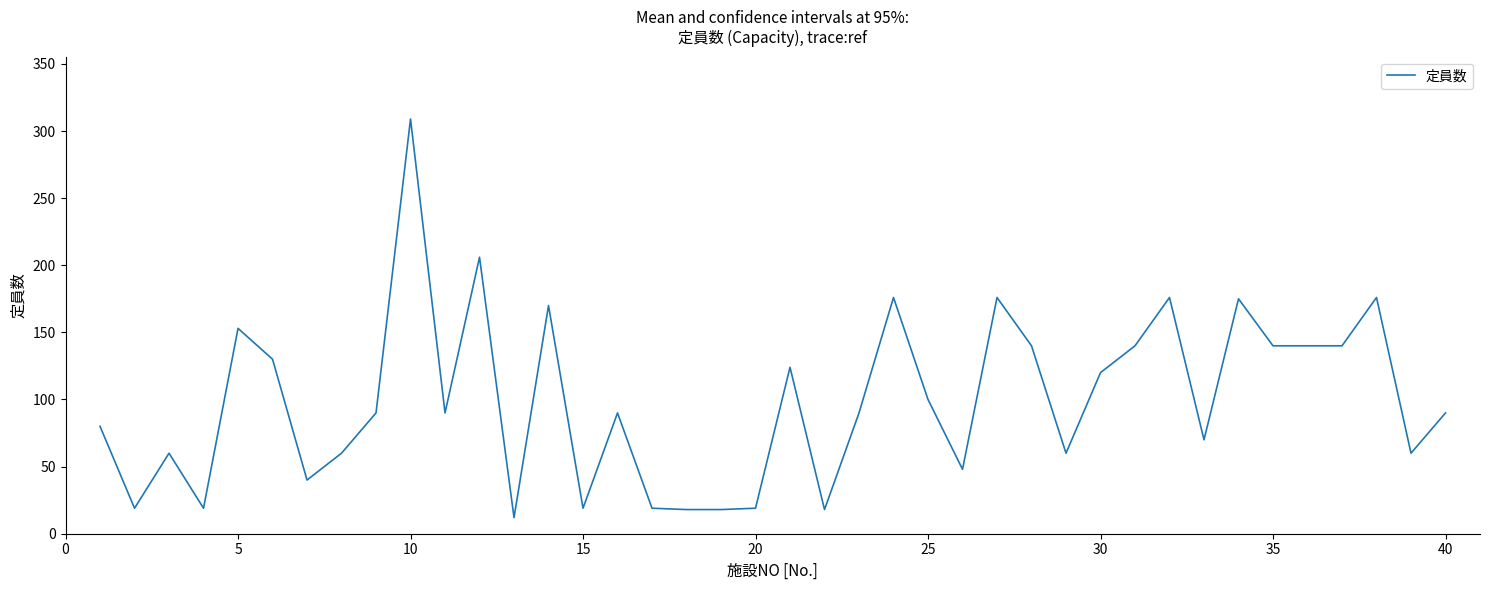

What is the minimum value shown in the chart?

12